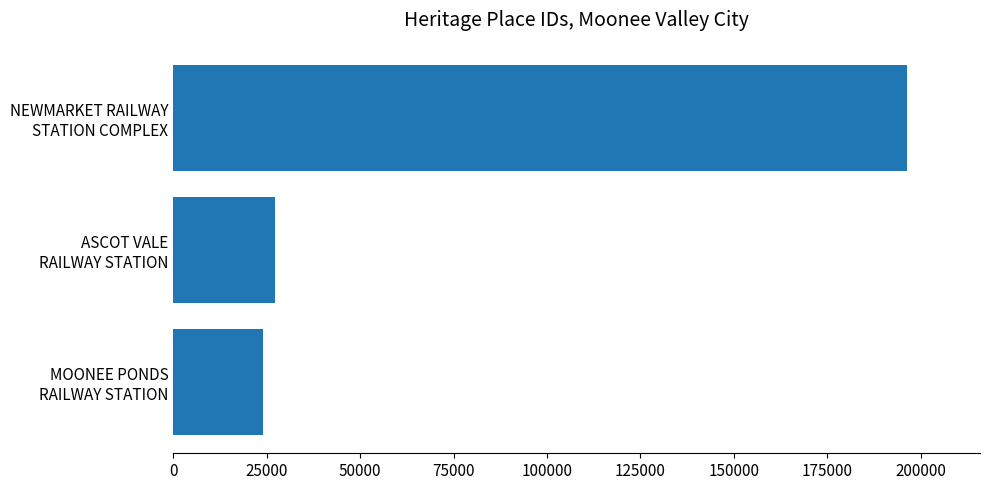

What is the difference between the maximum and minimum values?

172282